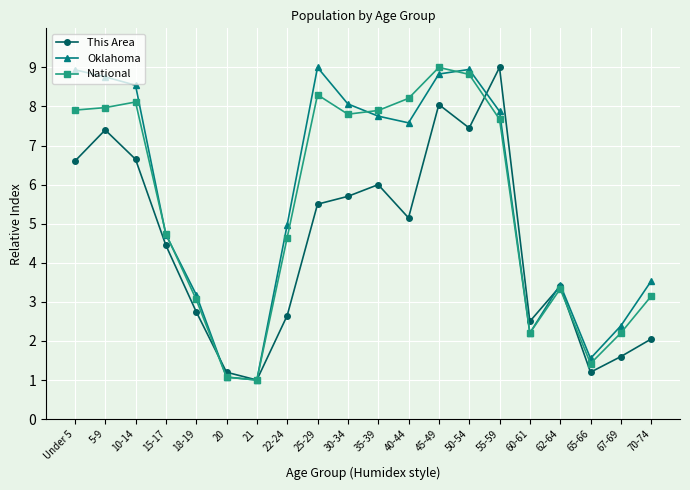

True or false: This Area and Oklahoma intersect in this chart.

True